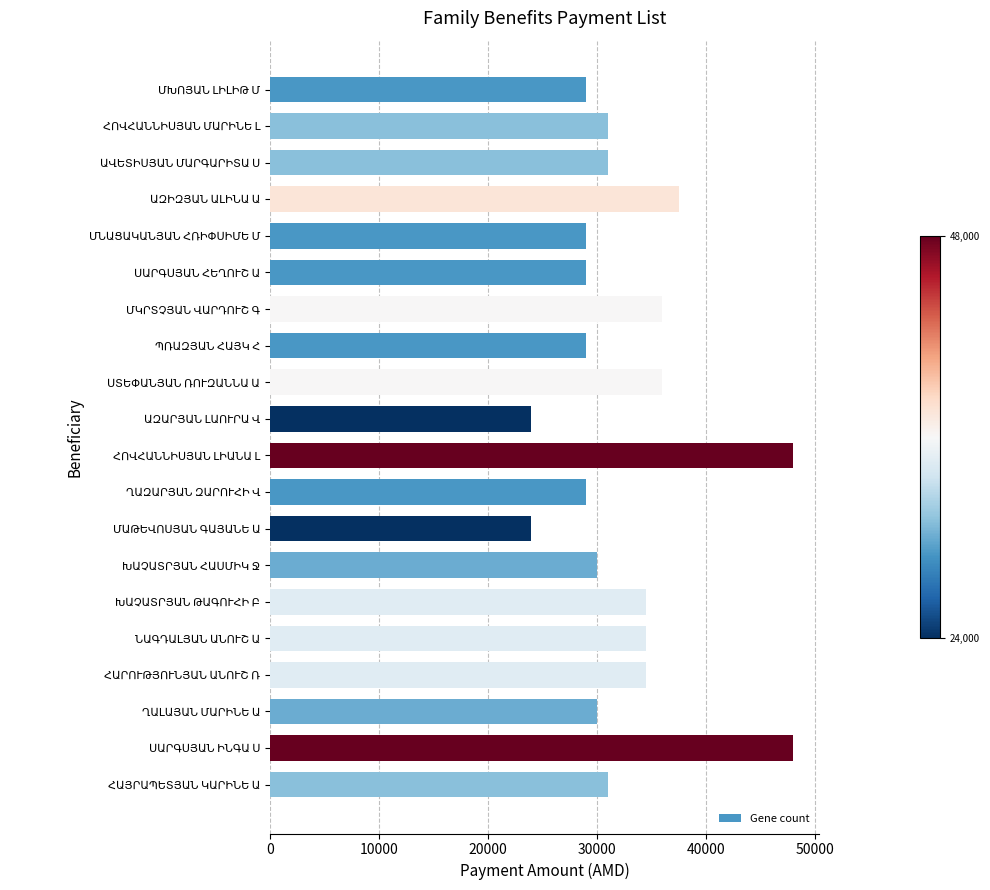

What is the minimum value shown in the chart?

24000